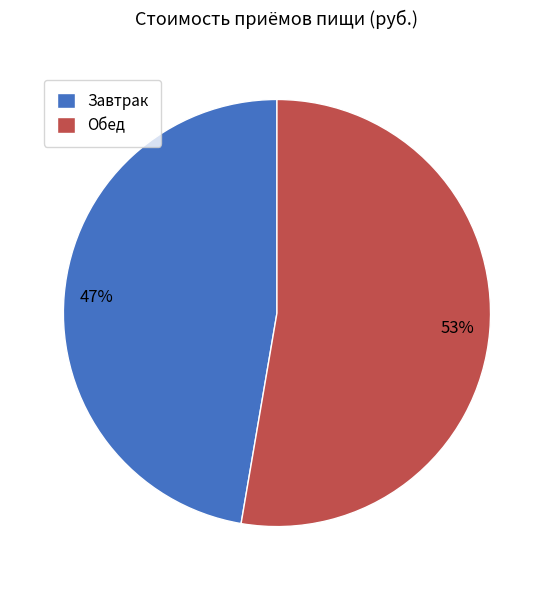

What is the largest slice in the pie chart?

Обед